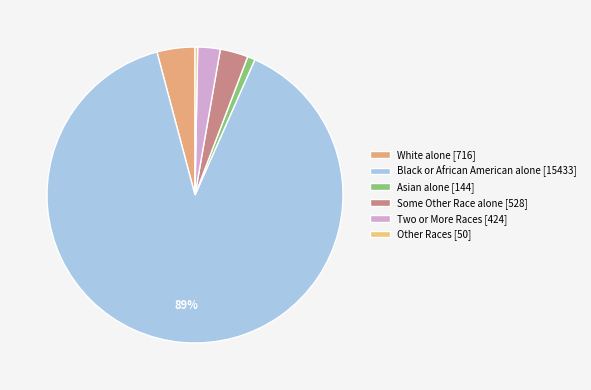

How many segments does this pie chart have?

6